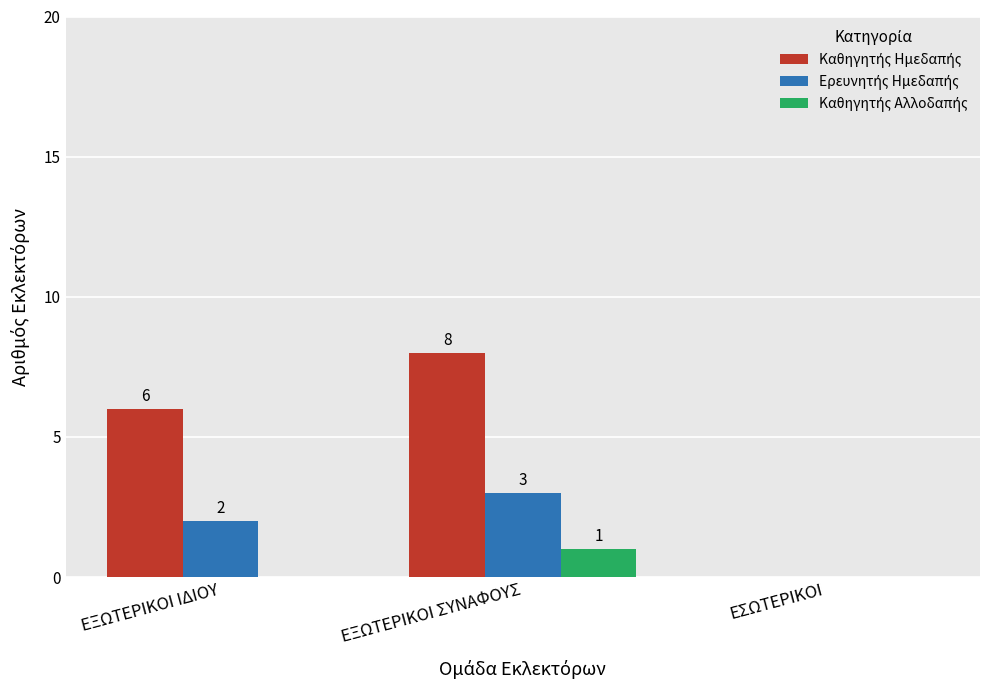

At which category is the sum across all series the highest?

ΕΞΩΤΕΡΙΚΟΙ ΣΥΝΑΦΟΥΣ